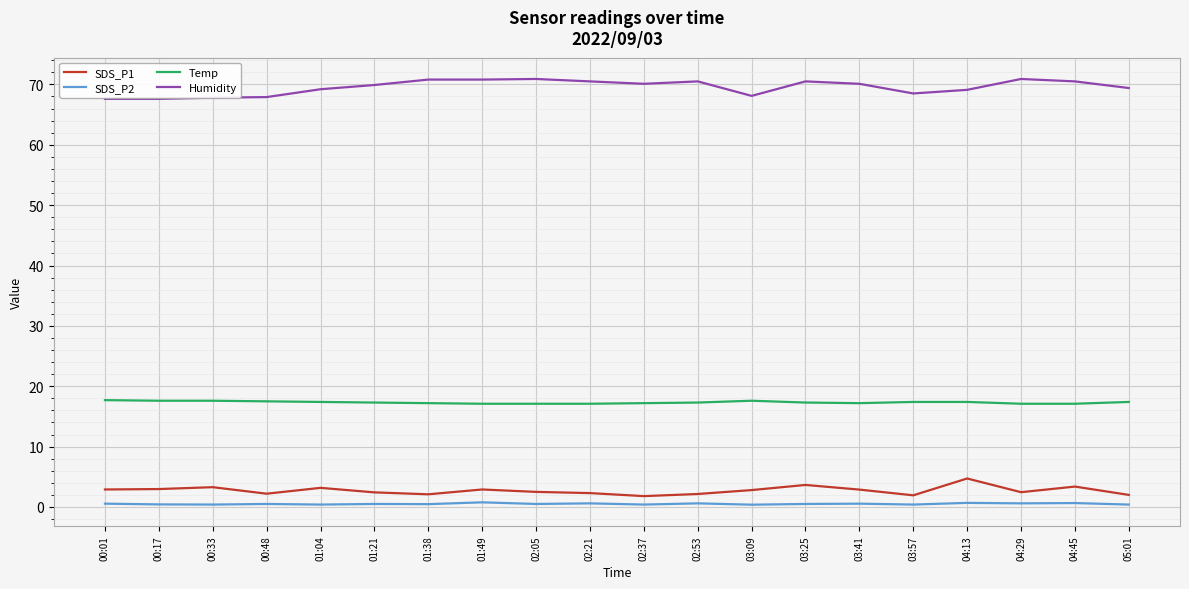

The value of Humidity at 01:38 is 16.8. True or false?

False